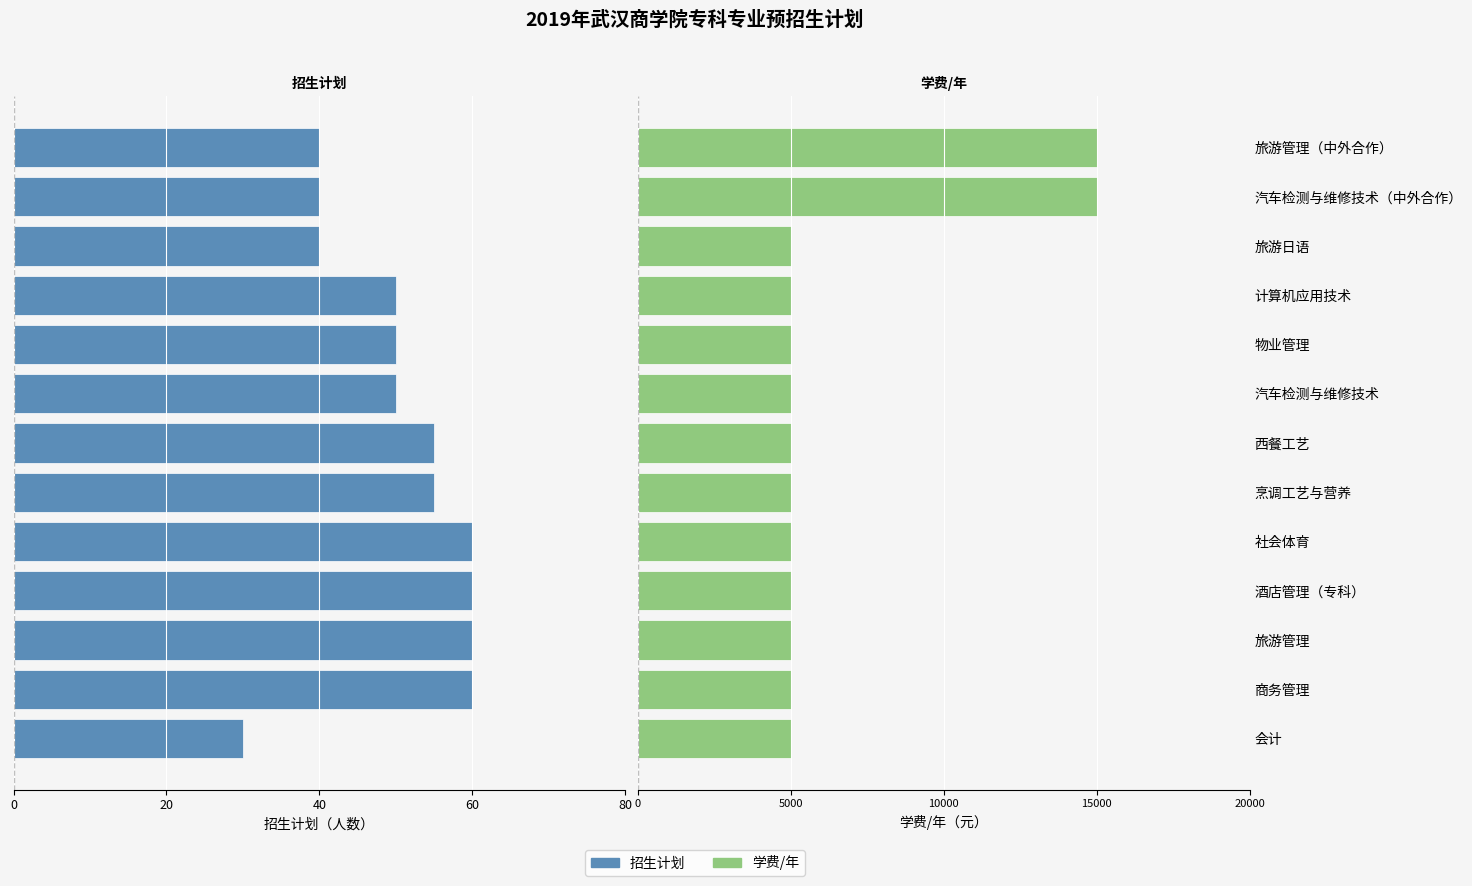

Rank the series by their maximum value, from highest to lowest.

学费/年, 招生计划